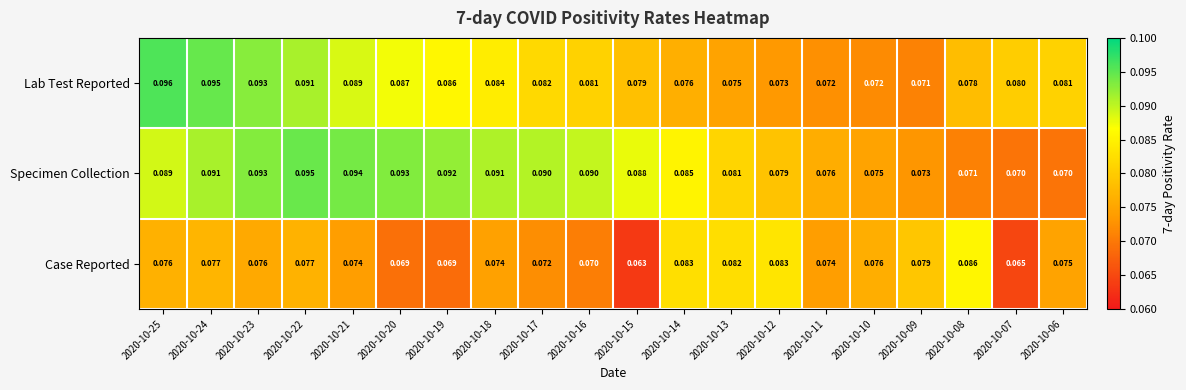

What is the total value across all series at 2020-10-08?

0.2